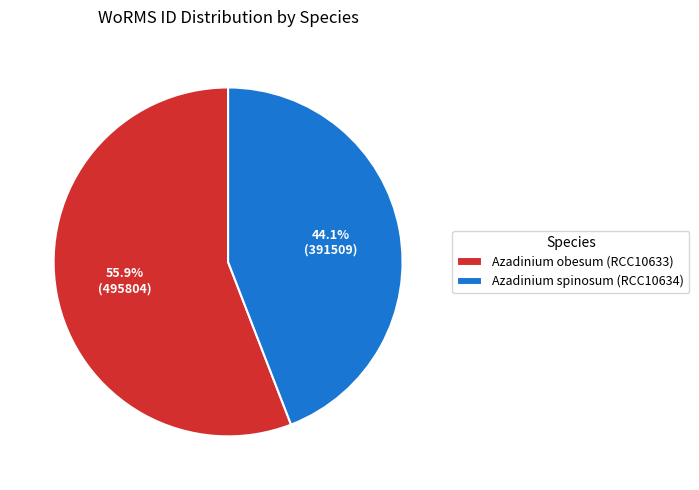

What is the majority slice?

Azadinium obesum (RCC10633)